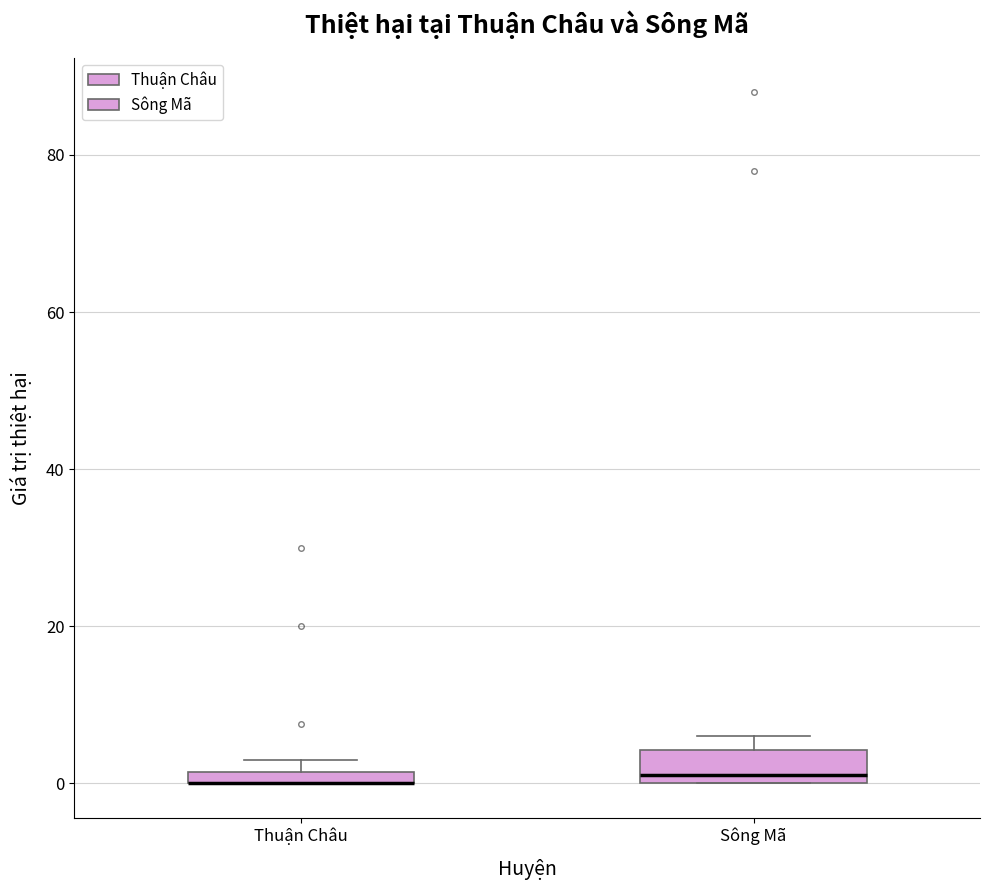

Comparing the boxes themselves (not the whiskers), which one is the tallest?

Sông Mã